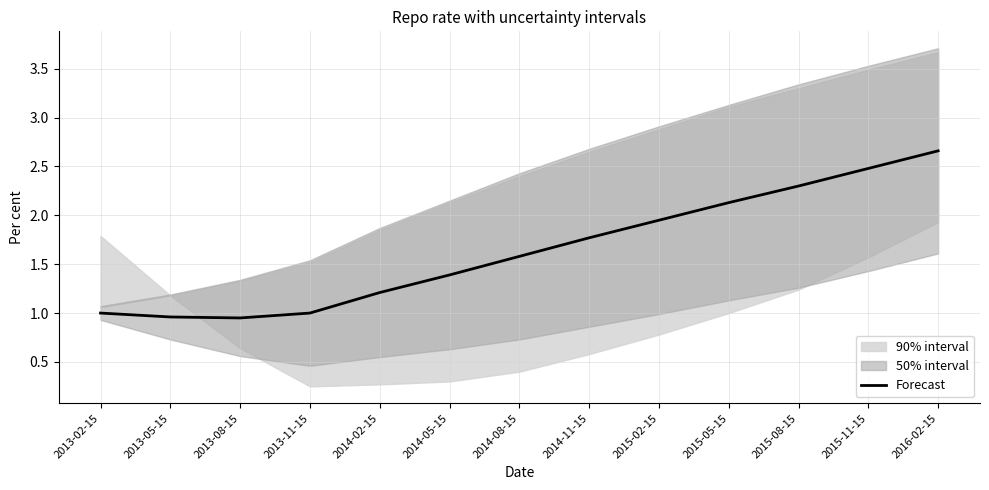

At which category does the chart reach its minimum across all series?

2013-08-15